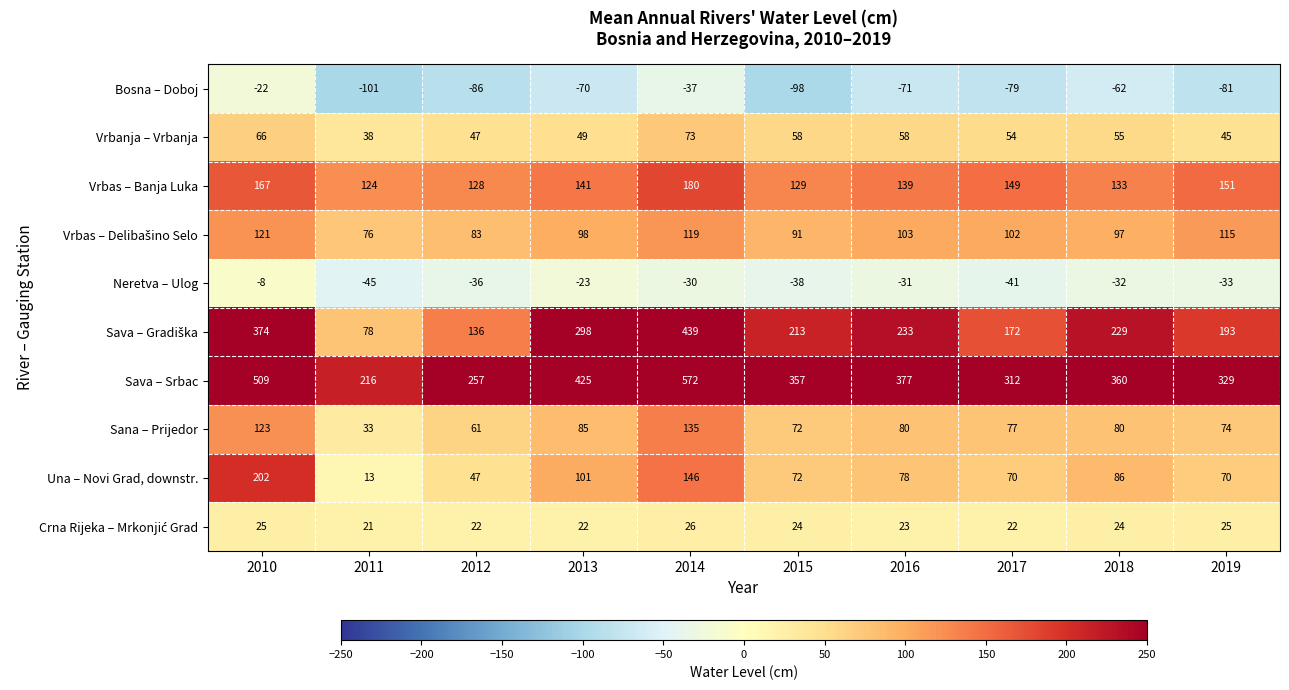

What is the difference between the Sana – Prijedor values at 2017 and 2014?

58